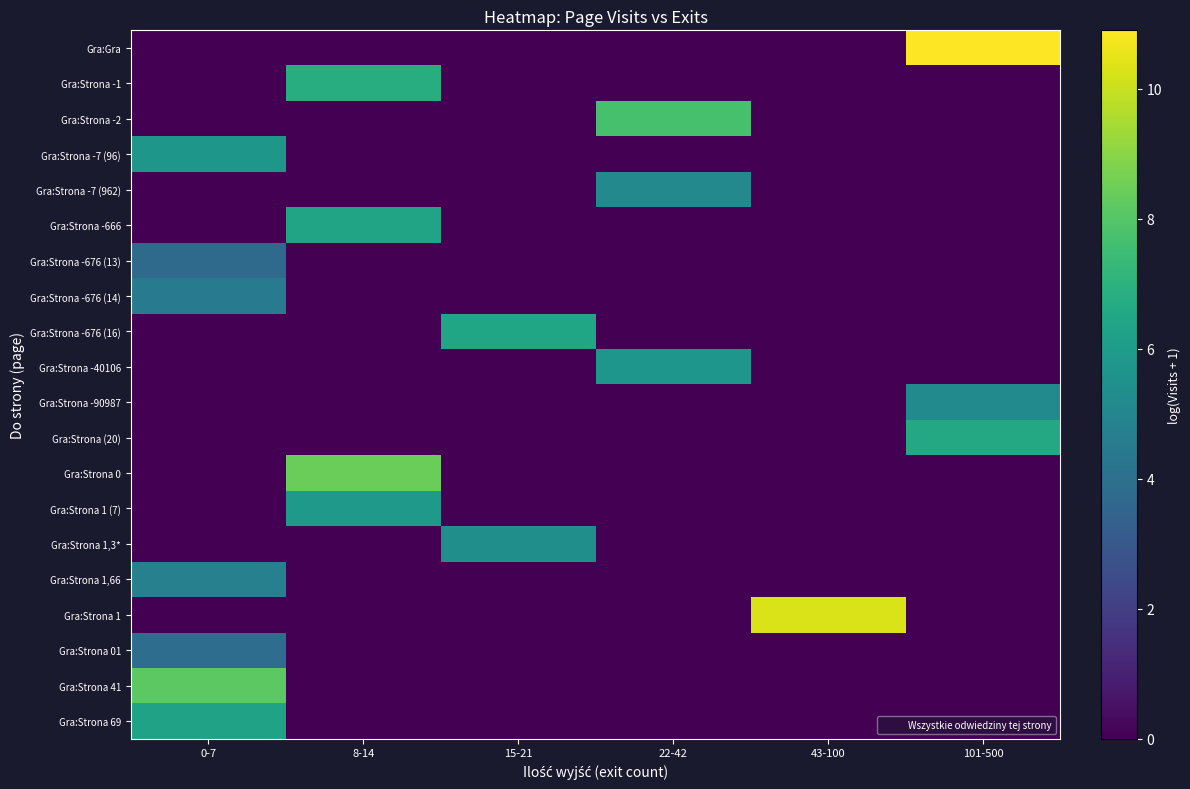

At how many categories does at least one series exceed 3?

6